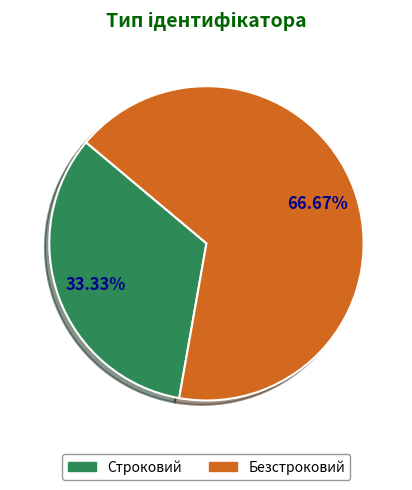

Is the sum of Строковий and Безстроковий greater than half?

Yes